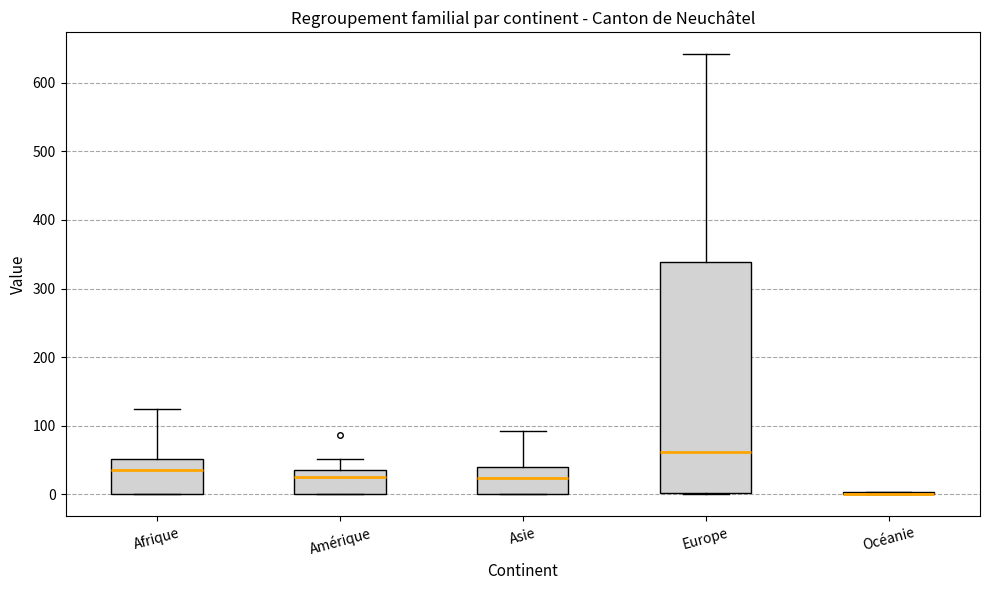

Where does the upper whisker of the box for Amérique end on the y-axis? The values are not printed on the chart, so give them approximately, as read against the axis.

50